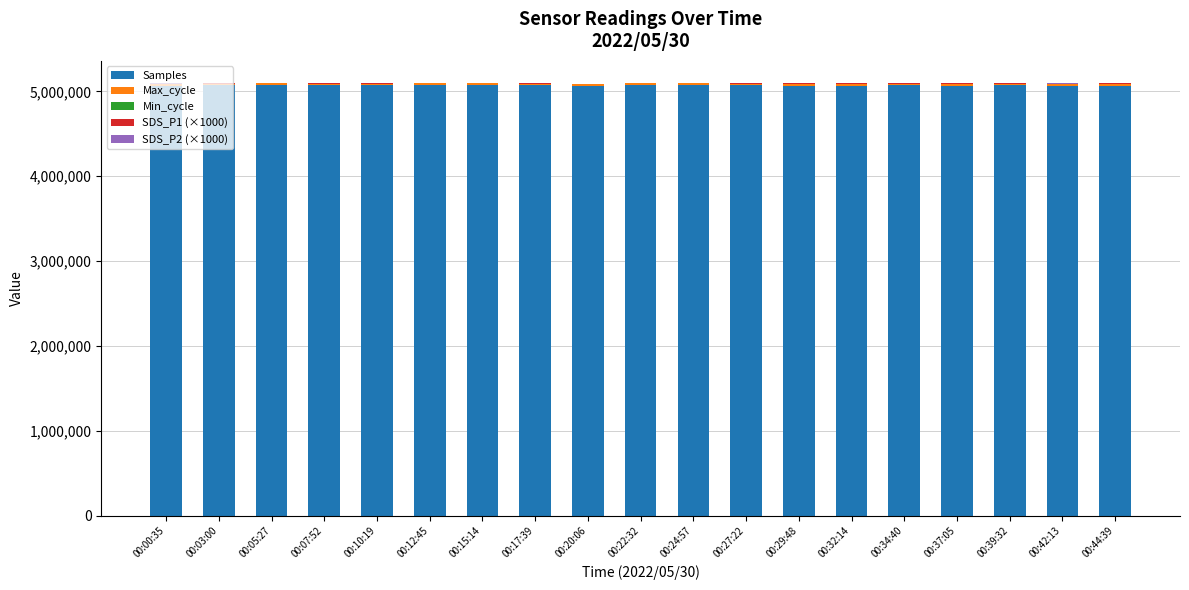

What is the sum of all Samples values?

96349351